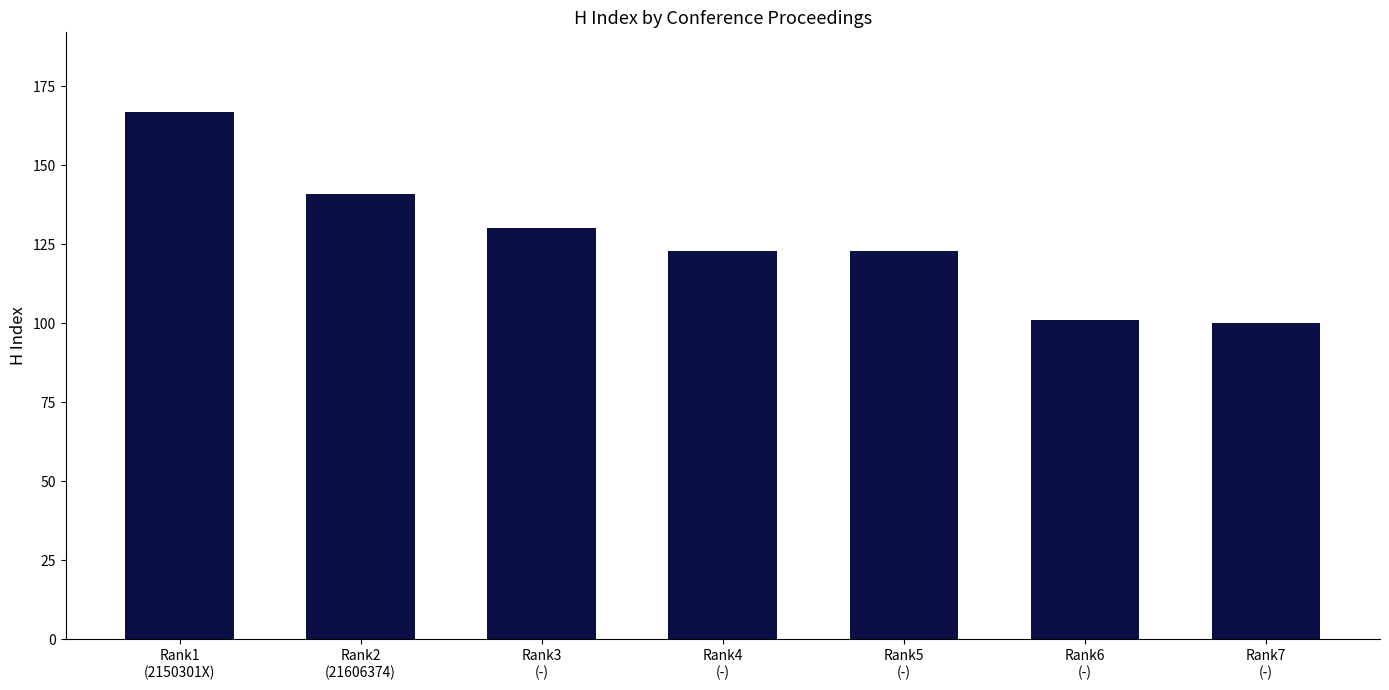

What is the maximum value shown in the chart?

167